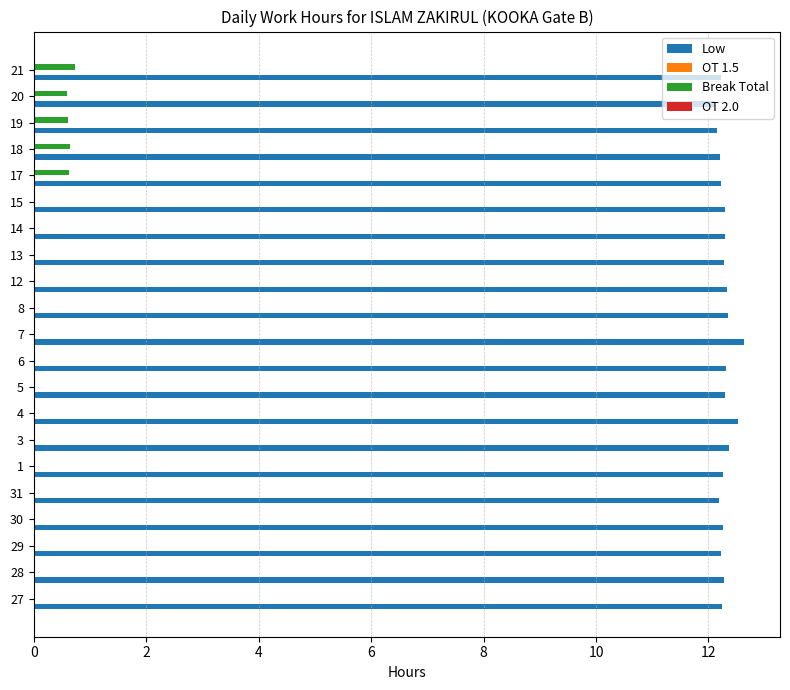

What is the sum of all Low values?

258.1